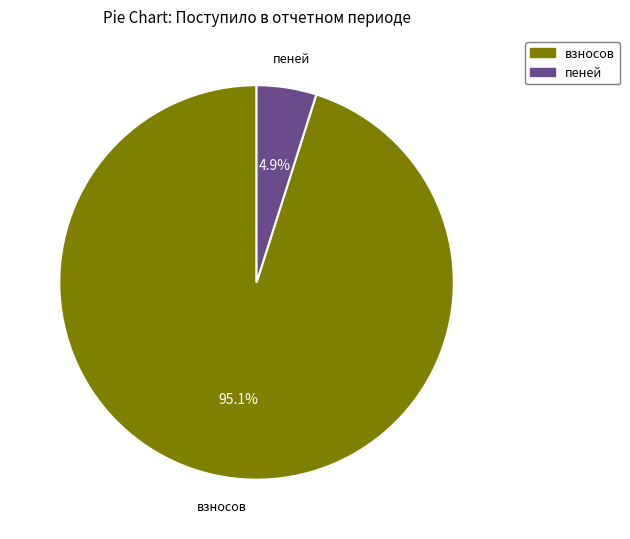

Is there any slice that represents more than half of the pie?

Yes